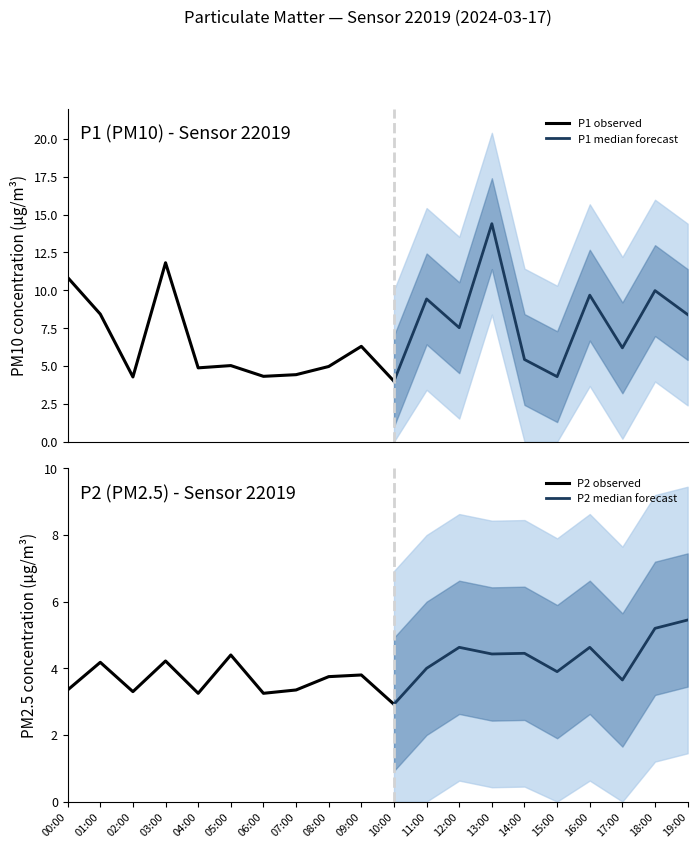

What is the maximum value for P1 observed?

11.8